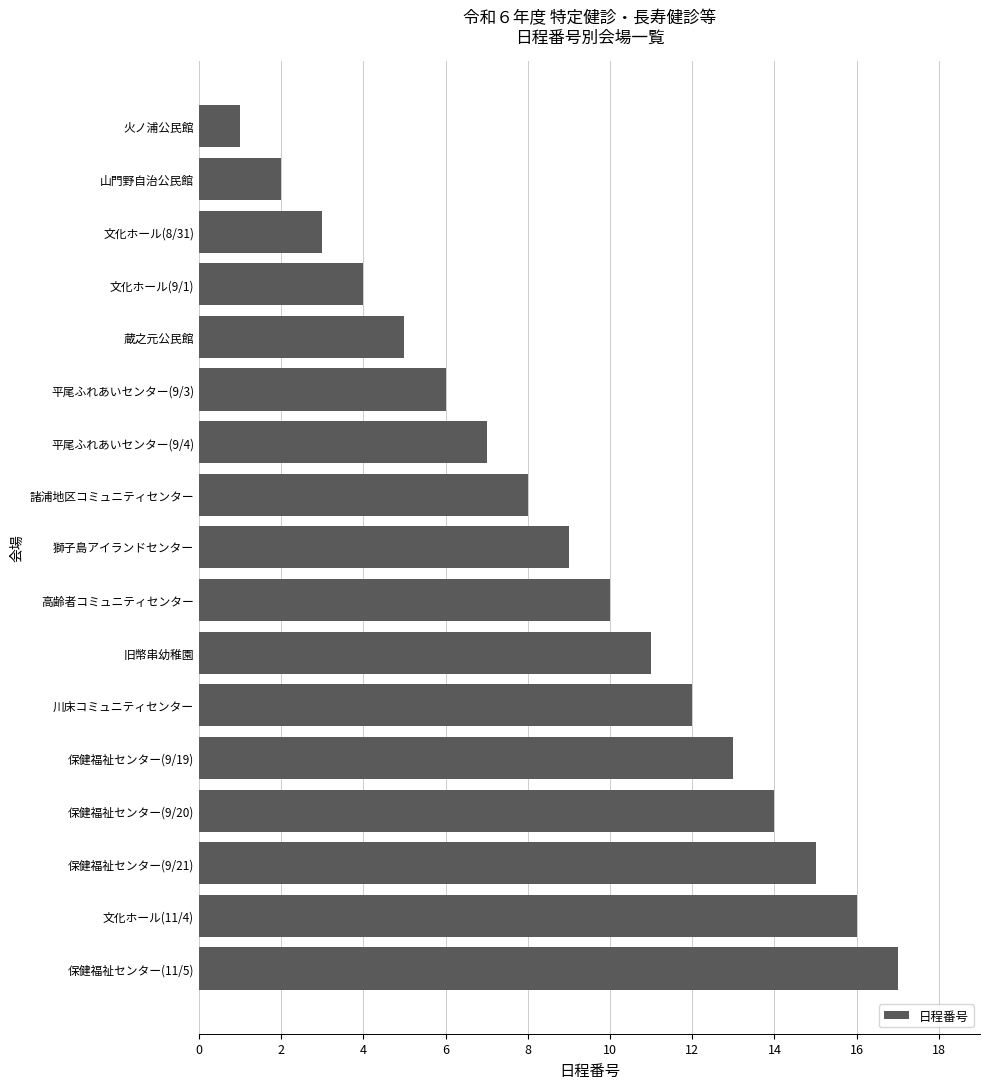

Which has a higher value, 蔵之元公民館 or 獅子島アイランドセンター?

獅子島アイランドセンター